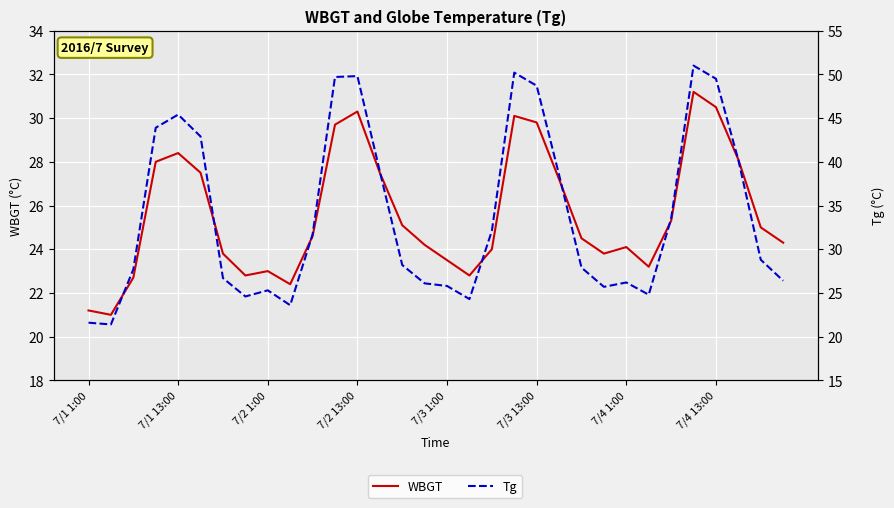

What is the difference between the highest and lowest values at 31?

2.1